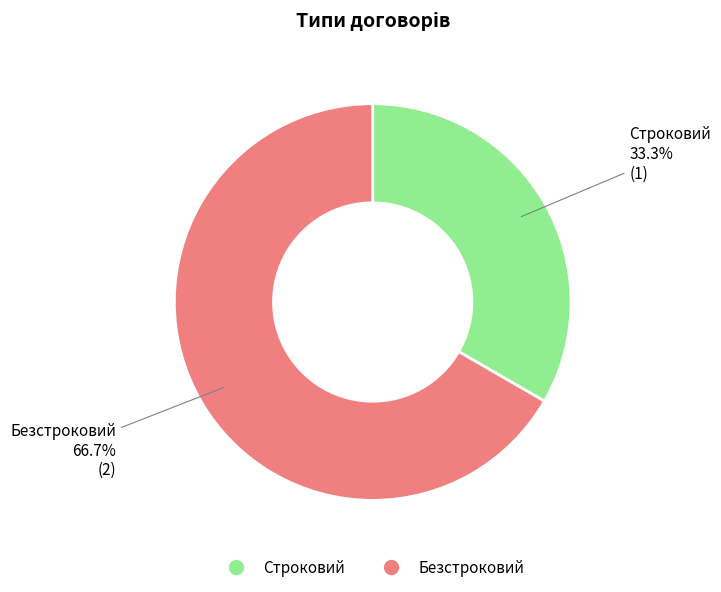

Between Строковий and Безстроковий, which is larger?

Безстроковий